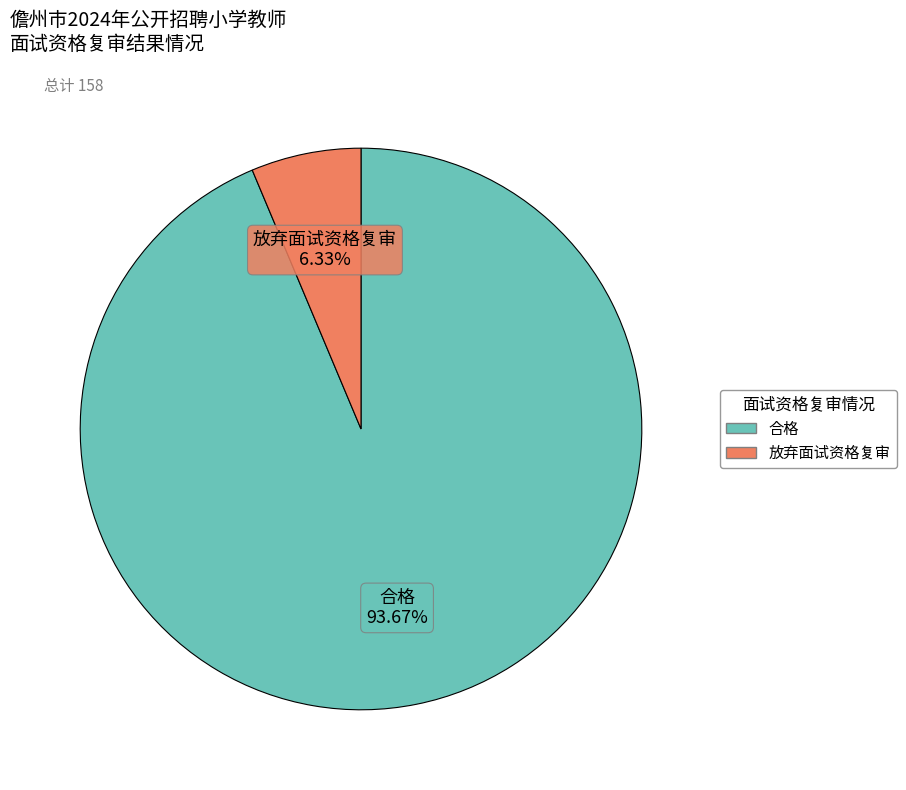

What portion of the pie excludes 放弃面试资格复审?

93.7%